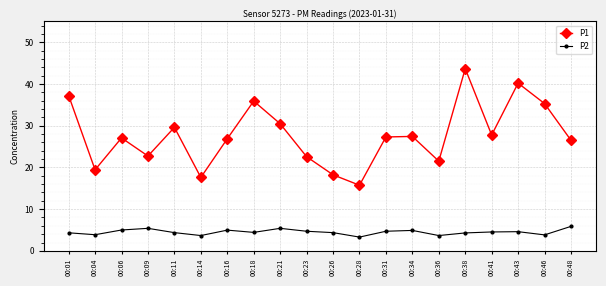

What is the total value across all series at 00:21?

35.9